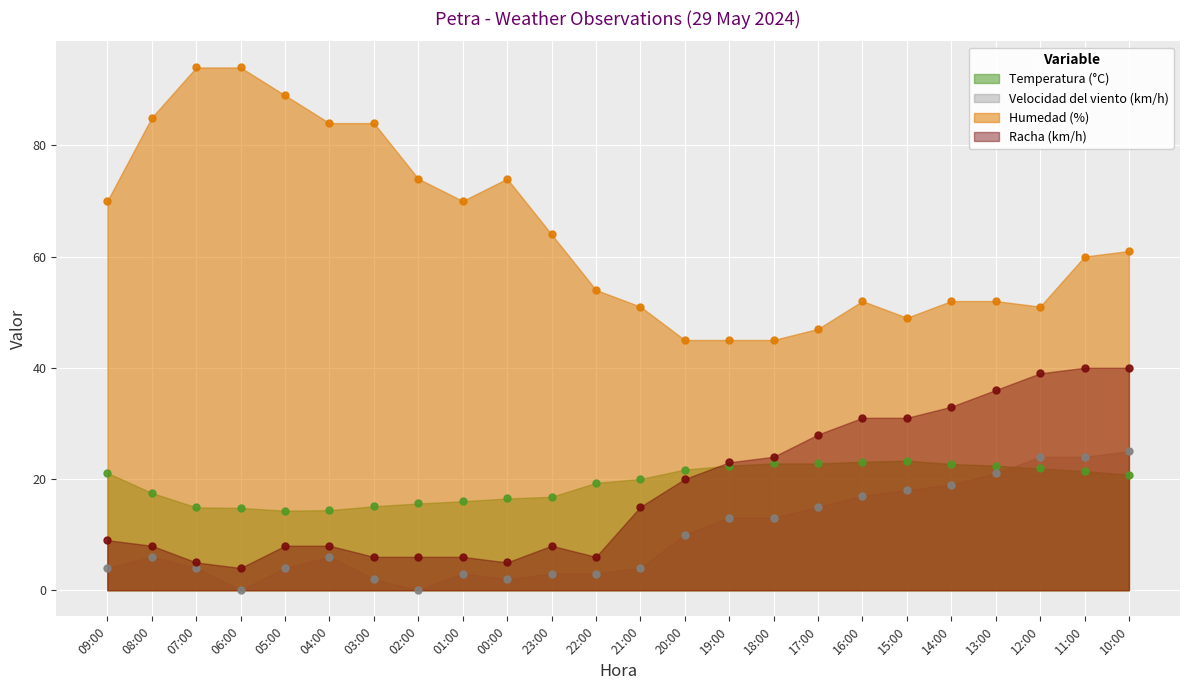

How many lines are shown in the chart?

4